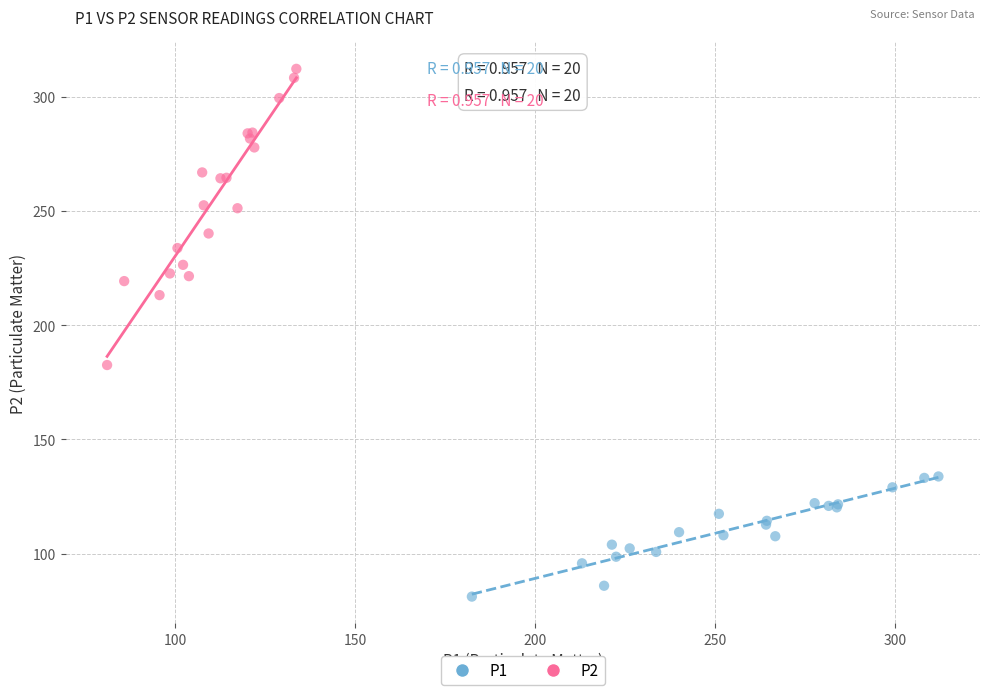

Which series has the widest spread of Y values?

P2